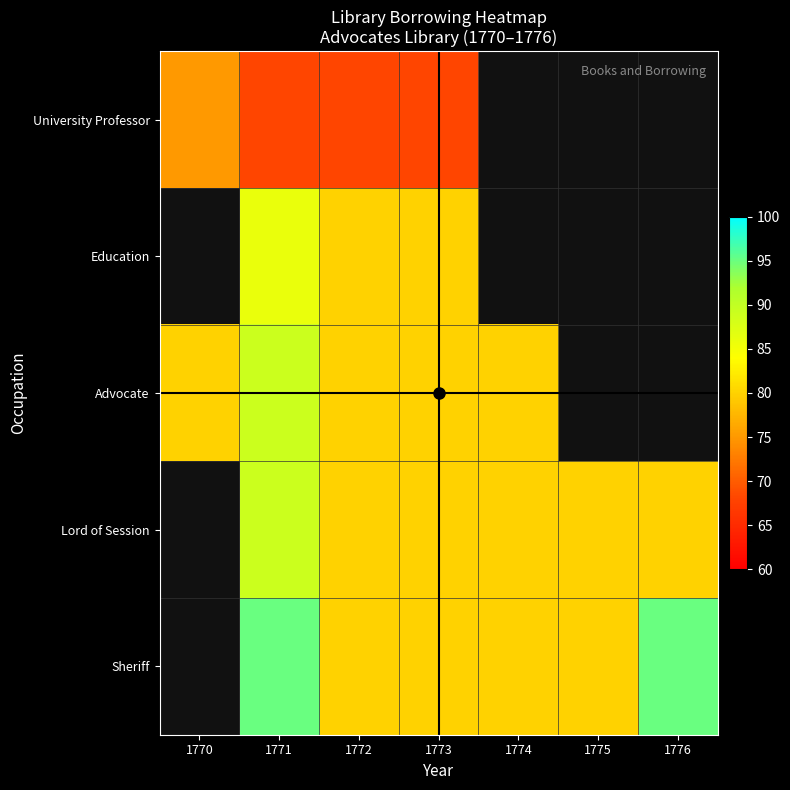

What is the difference between the maximum and minimum values in the University Professor series?

7.0